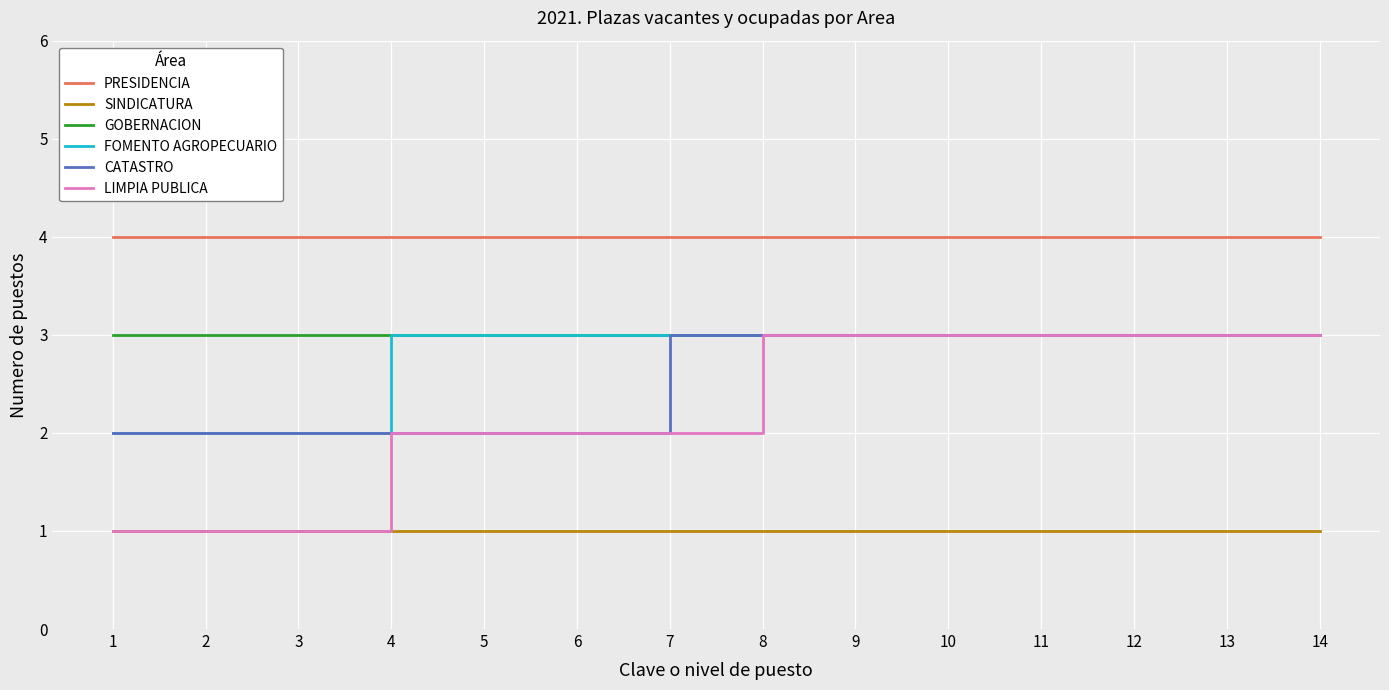

Which series changed the most between 1 and 12?

LIMPIA PUBLICA